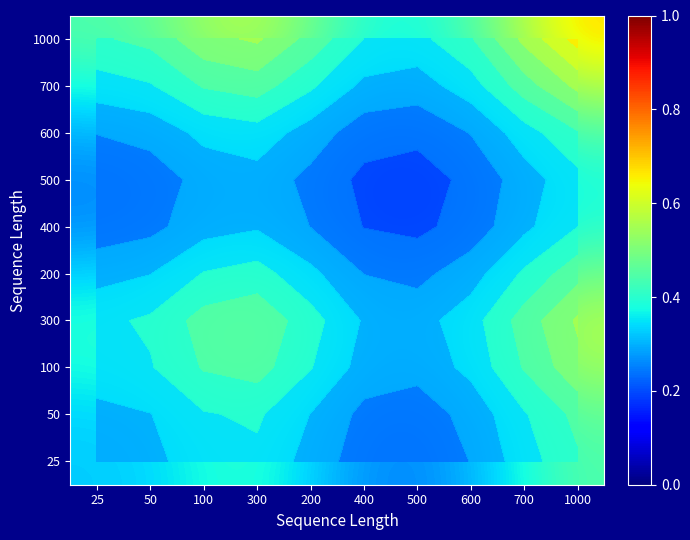

What is the difference between the highest and lowest values at 100?

0.2